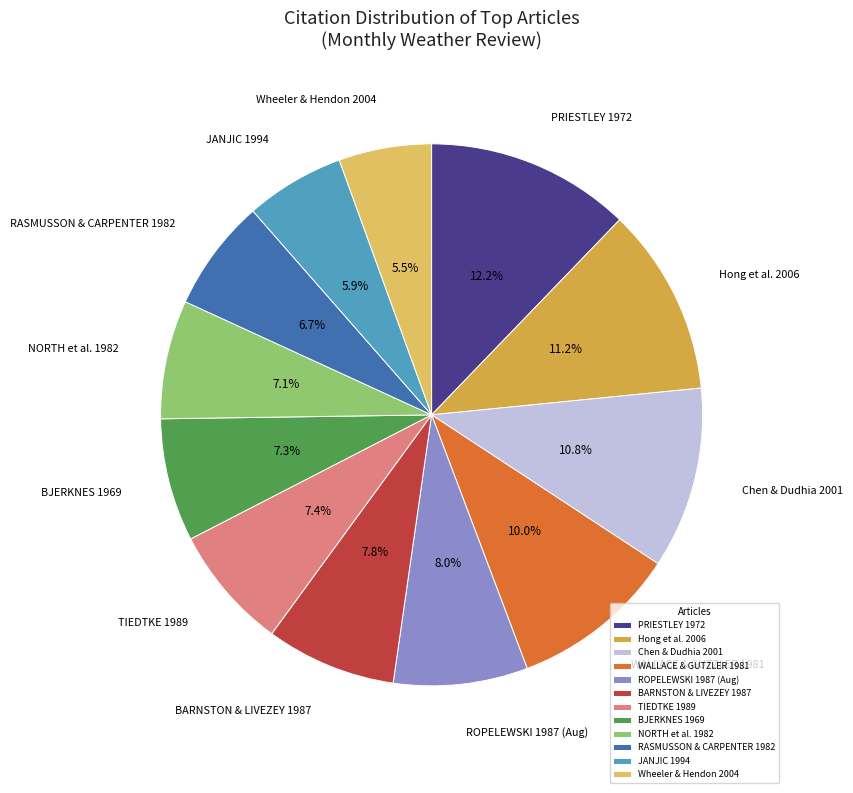

How many segments does this pie chart have?

12